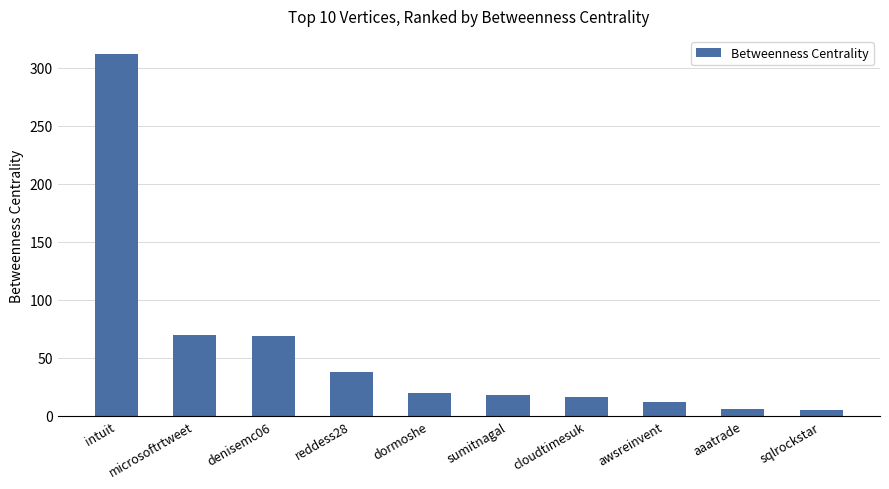

True or false: the data shows 48.3 at microsoftrtweet.

False